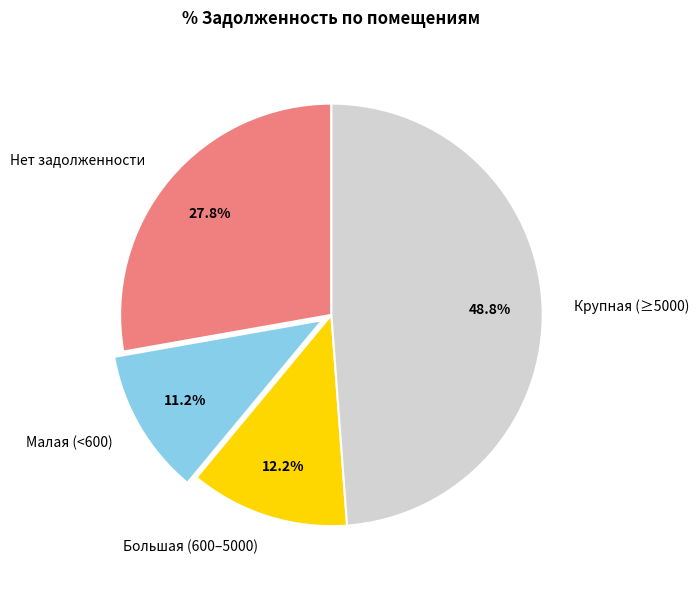

What portion of the pie excludes Большая (600–5000)?

87.8%